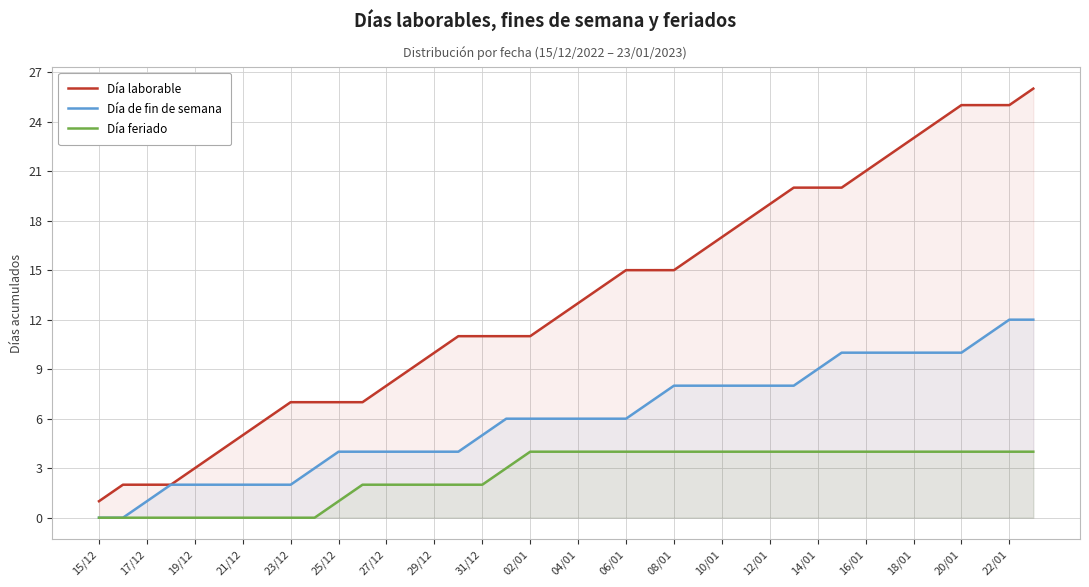

Rank the series by their average value, from highest to lowest.

Día laborable, Día de fin de semana, Día feriado